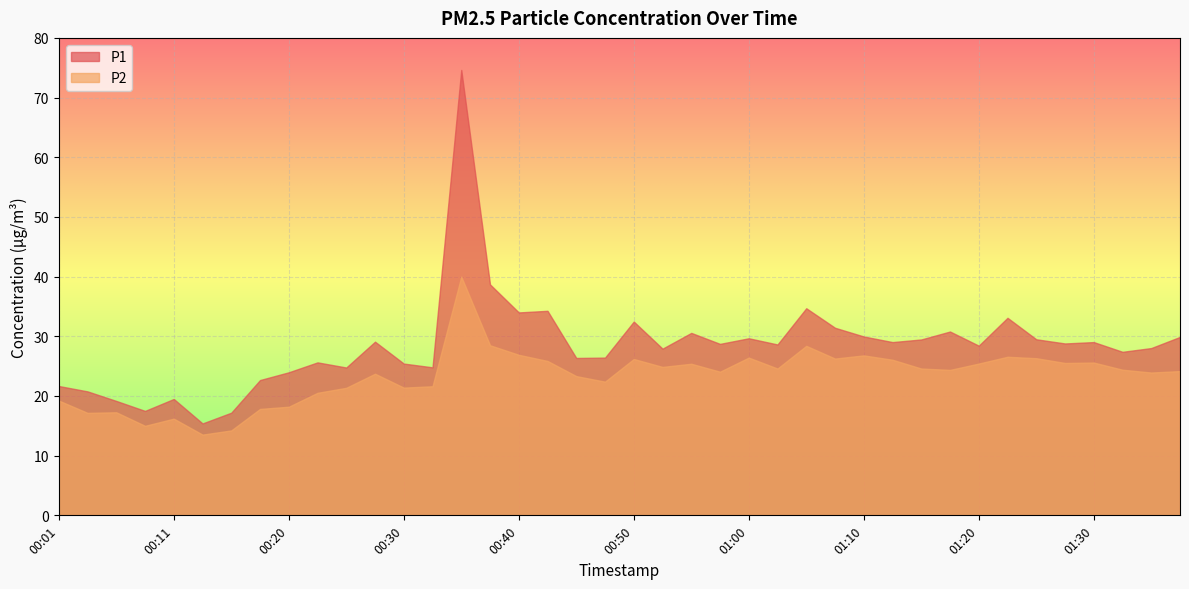

How many lines are shown in the chart?

2